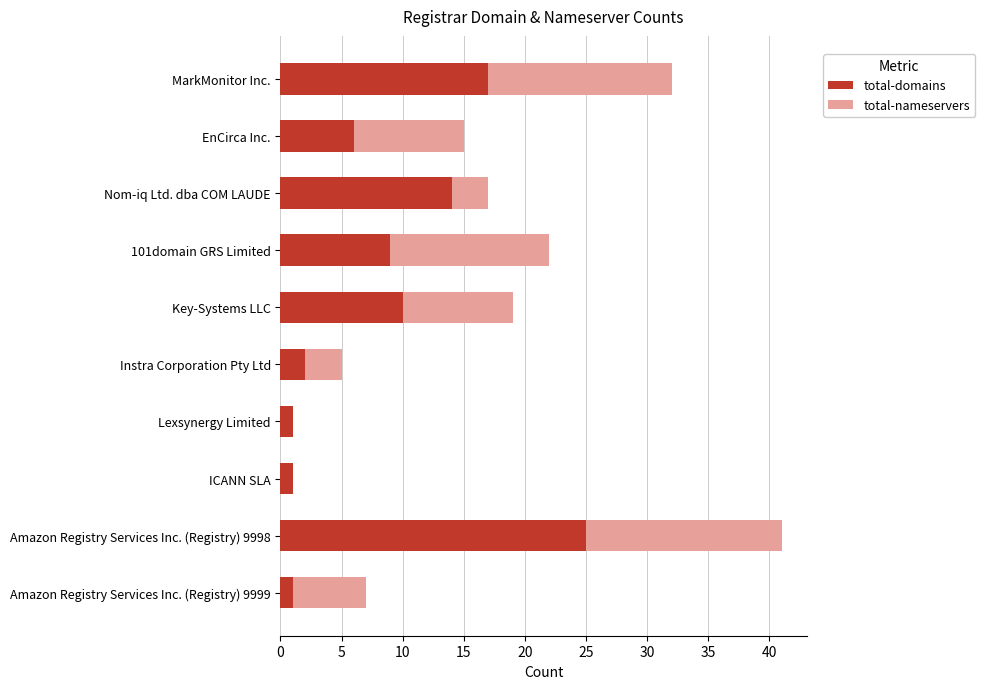

The total-domains series shows 12 at MarkMonitor Inc.. True or false?

False